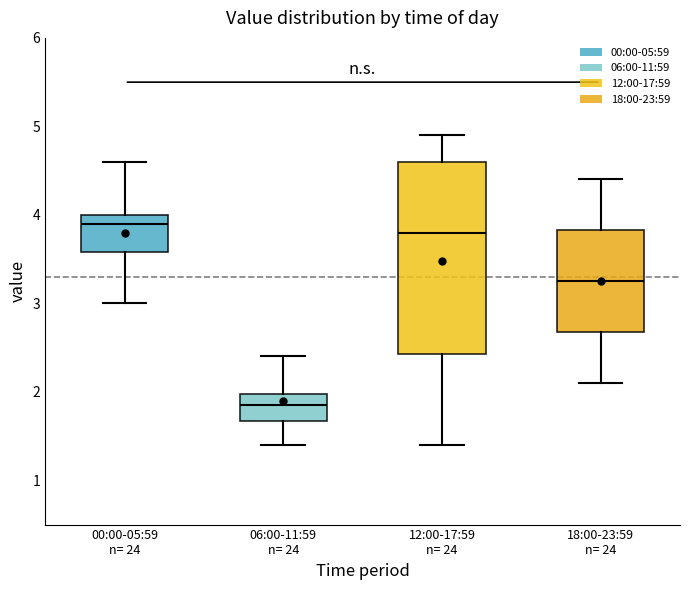

Where does the upper whisker of the box for 06:00-11:59 n= 24 end on the y-axis? The values are not printed on the chart, so give them approximately, as read against the axis.

2.4